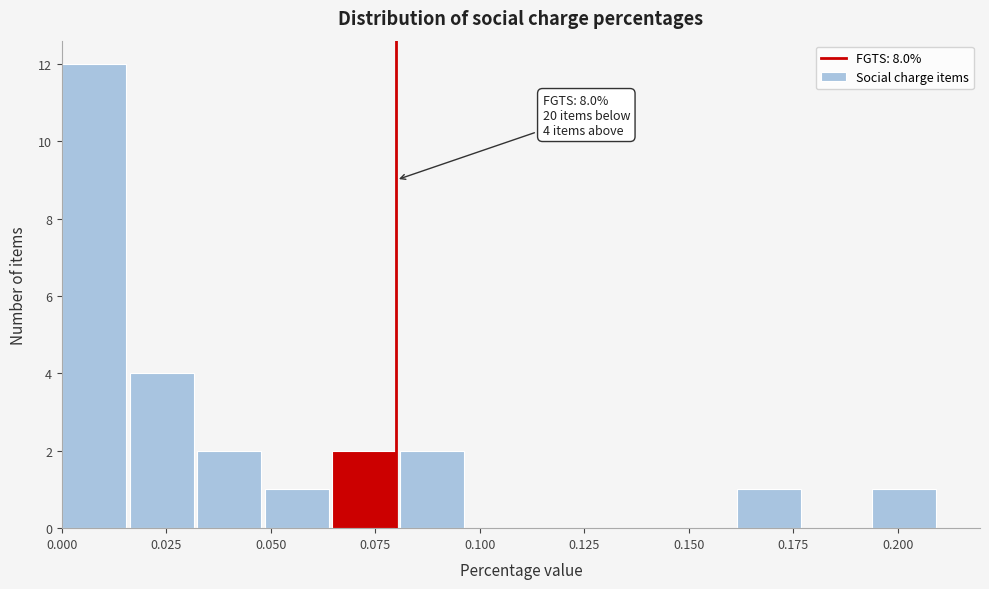

Read against the x-axis, roughly where is the centre of the tallest bar?

0.010